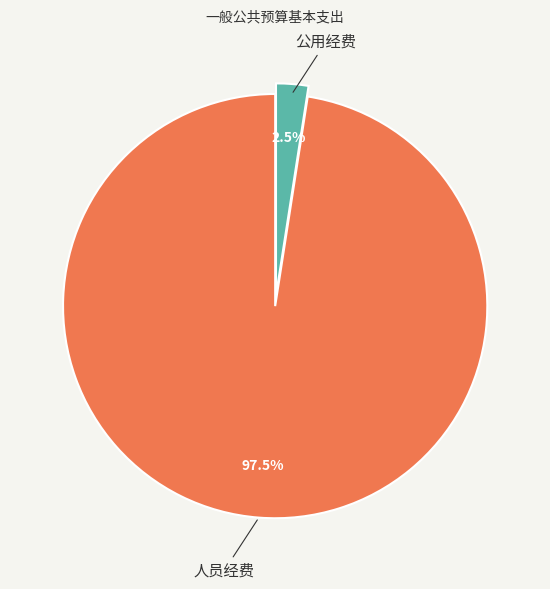

Which category accounts for the majority?

人员经费